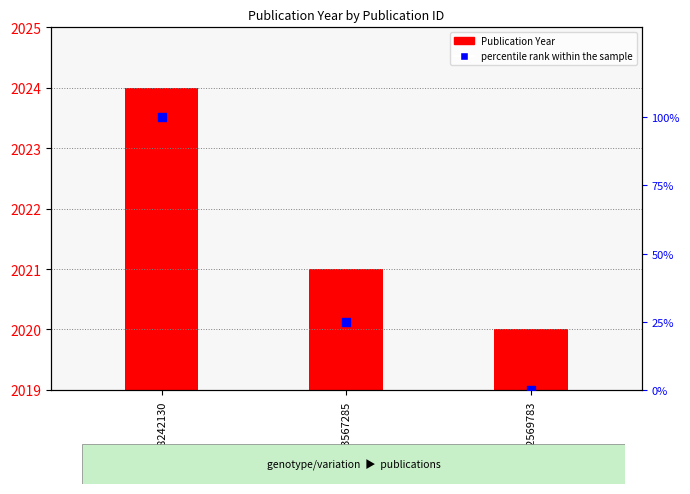

What are all the series names shown in the legend?

Publication Year, percentile rank within the sample